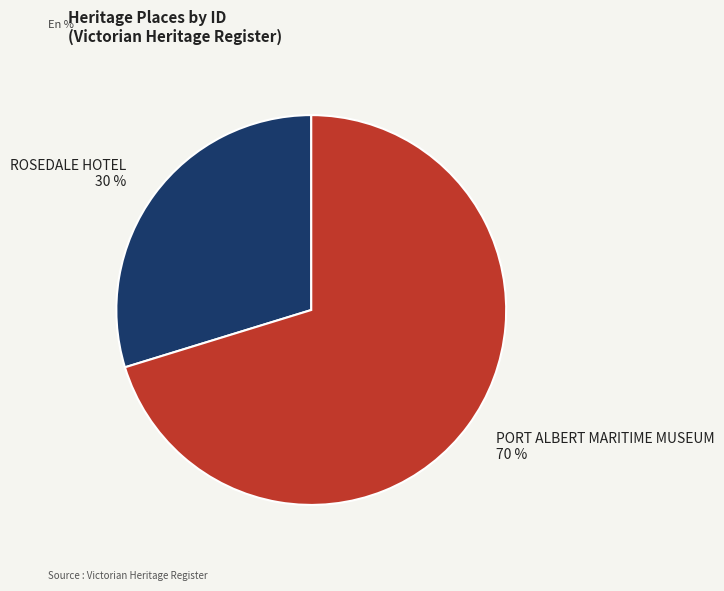

Does PORT ALBERT MARITIME MUSEUM account for over 50% of the chart?

Yes